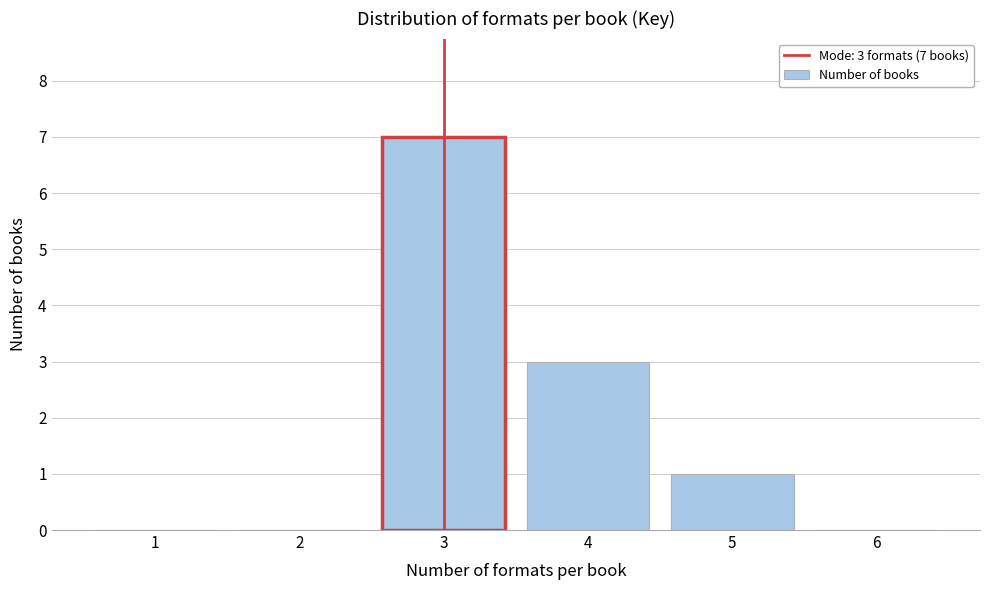

Which range on the x-axis has the tallest bar?

2.5 to 3.5